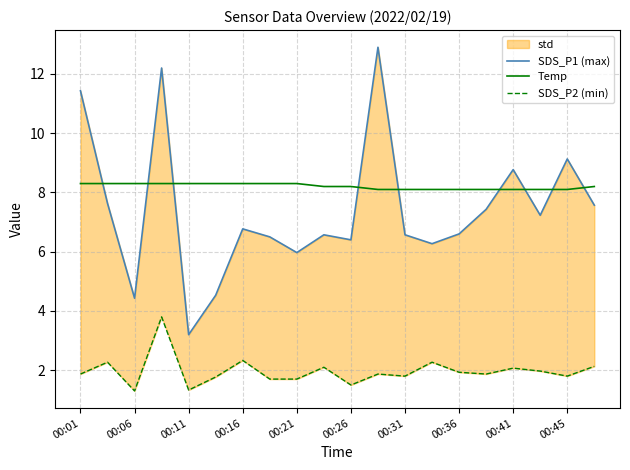

The Temp series shows 8.3 at 00:01. True or false?

True